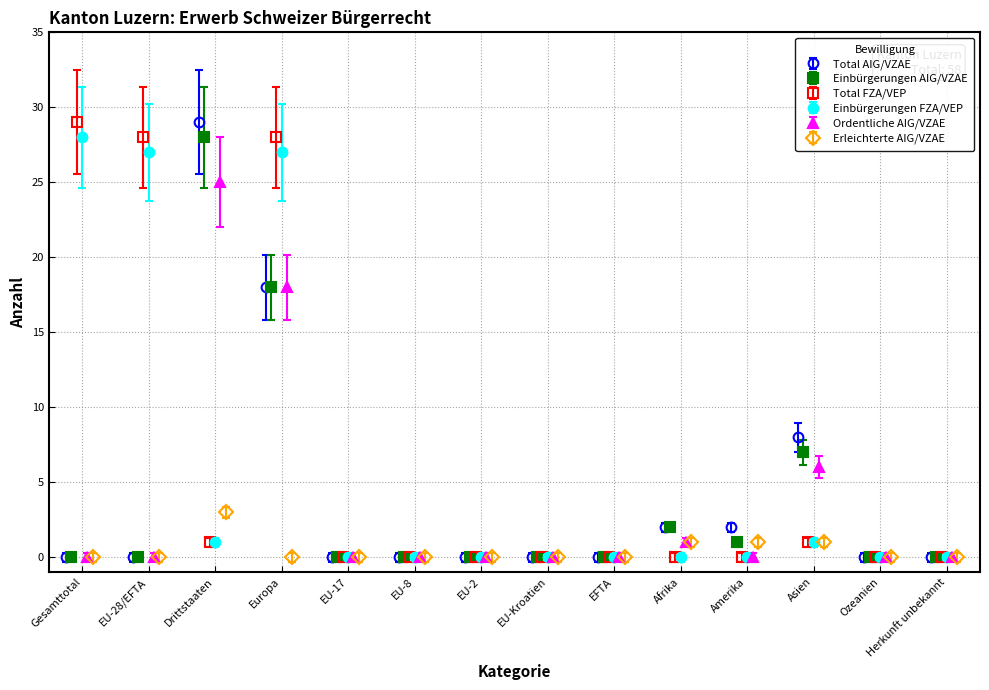

What is the label of the 8th point from the right?

EU-2